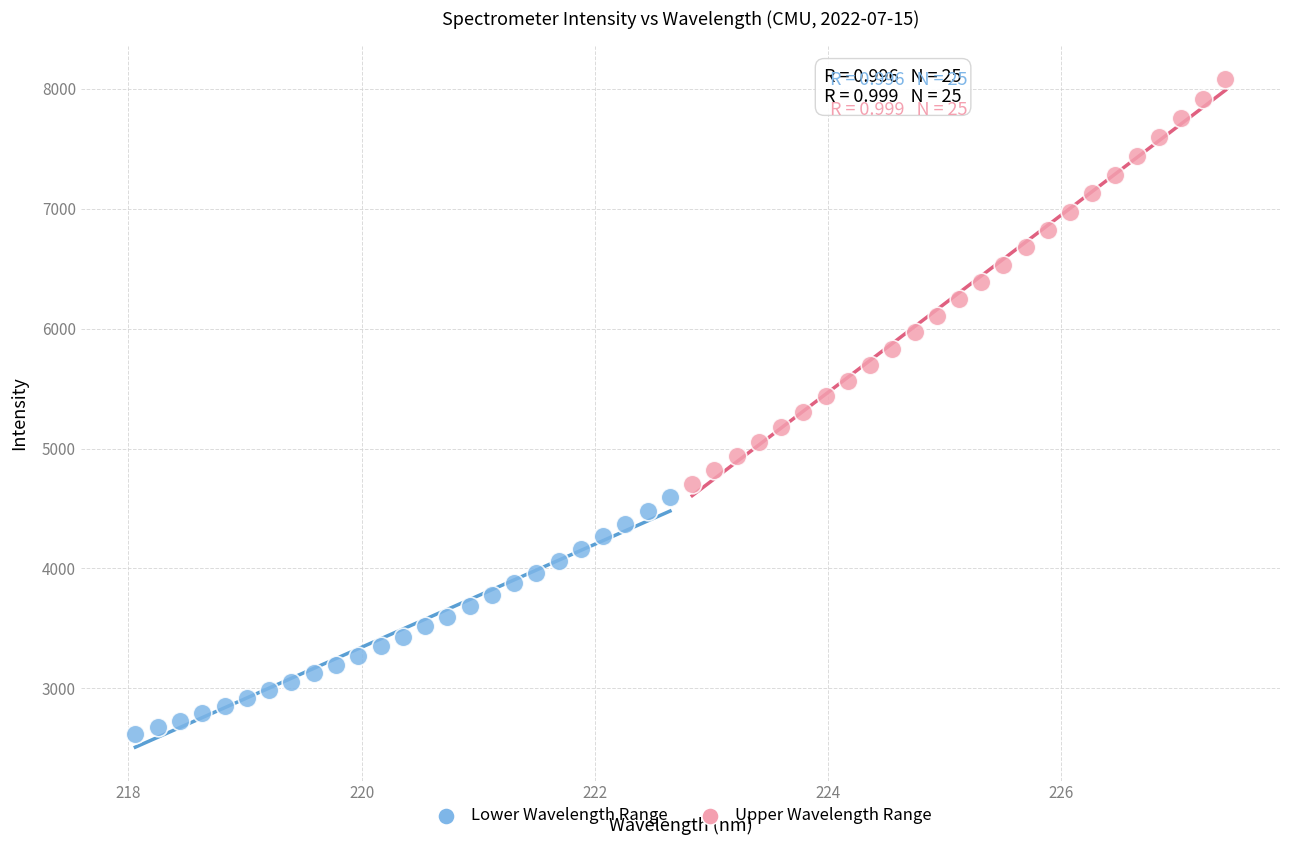

Which series reaches the minimum Y coordinate?

Lower Wavelength Range